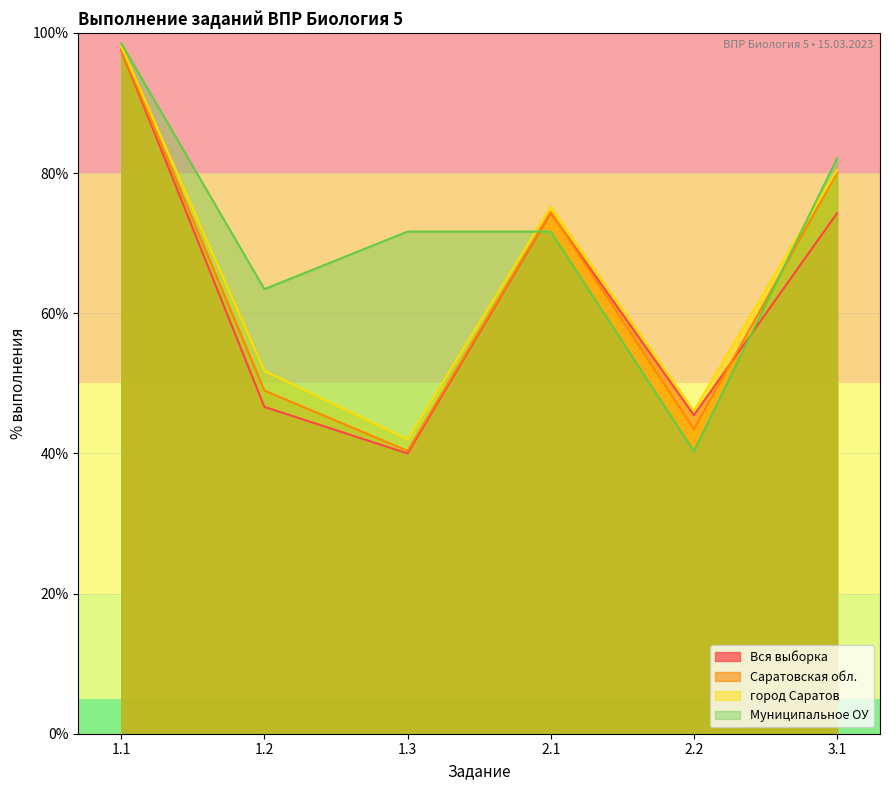

Where do Саратовская обл. and Вся выборка first cross each other?

2.1 and 2.2